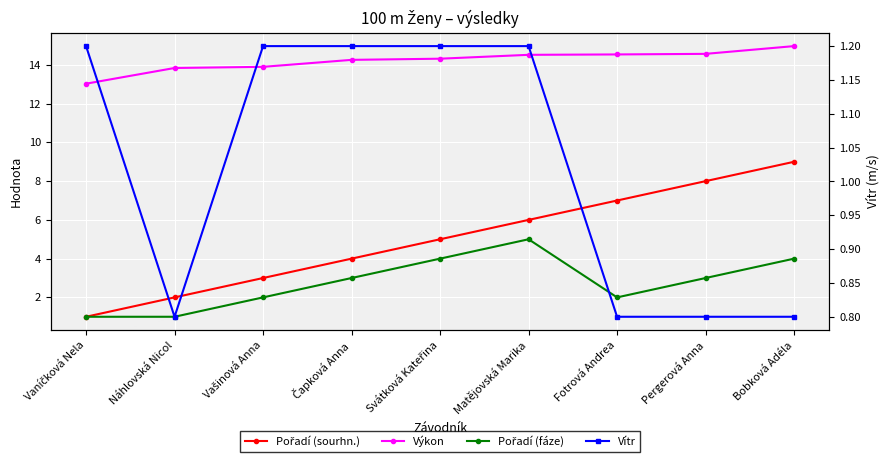

How many lines are shown in the chart?

4